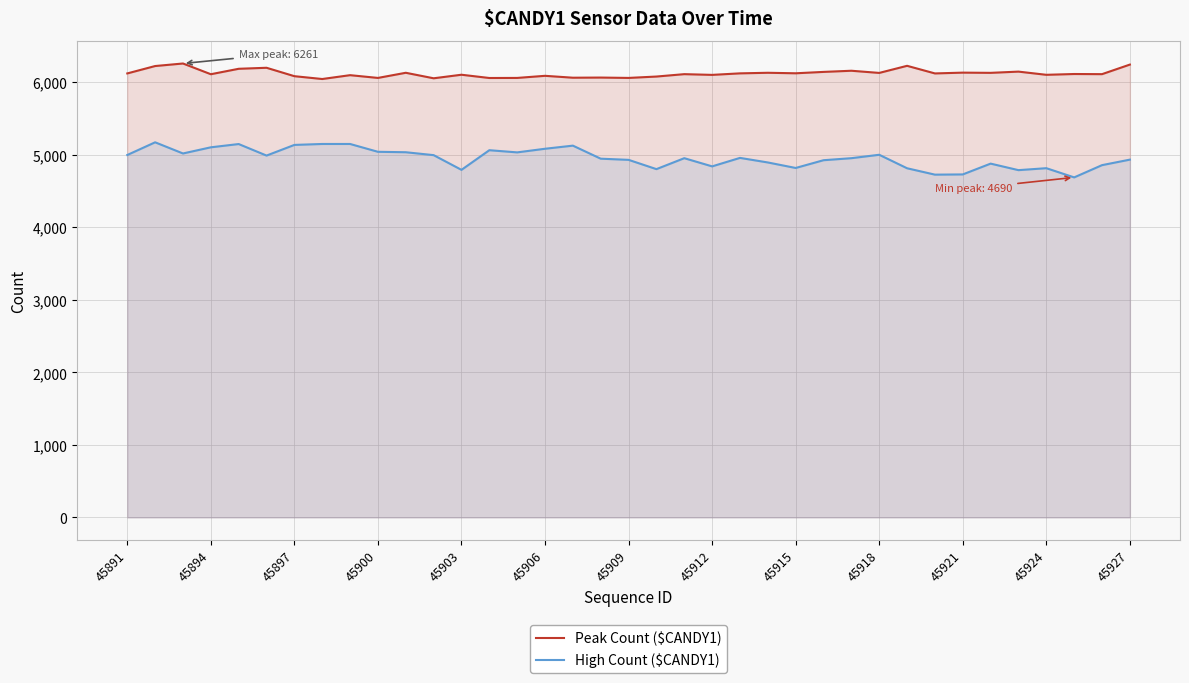

The High Count ($CANDY1) series shows 4794 at 45903. True or false?

True